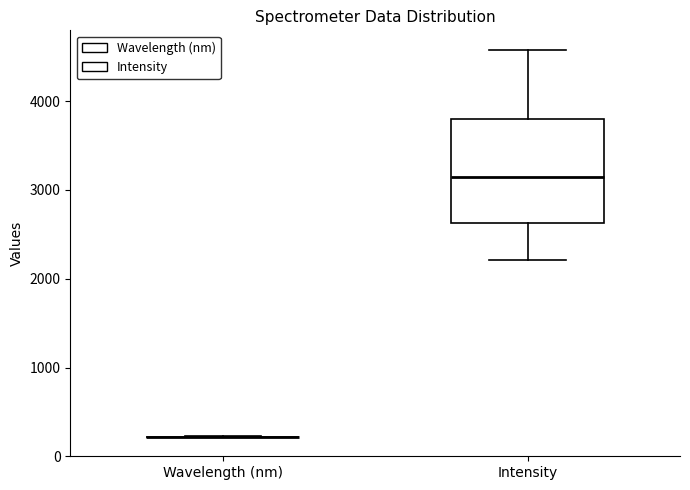

Where does the lower whisker of the box for Intensity end on the y-axis? The values are not printed on the chart, so give them approximately, as read against the axis.

2200